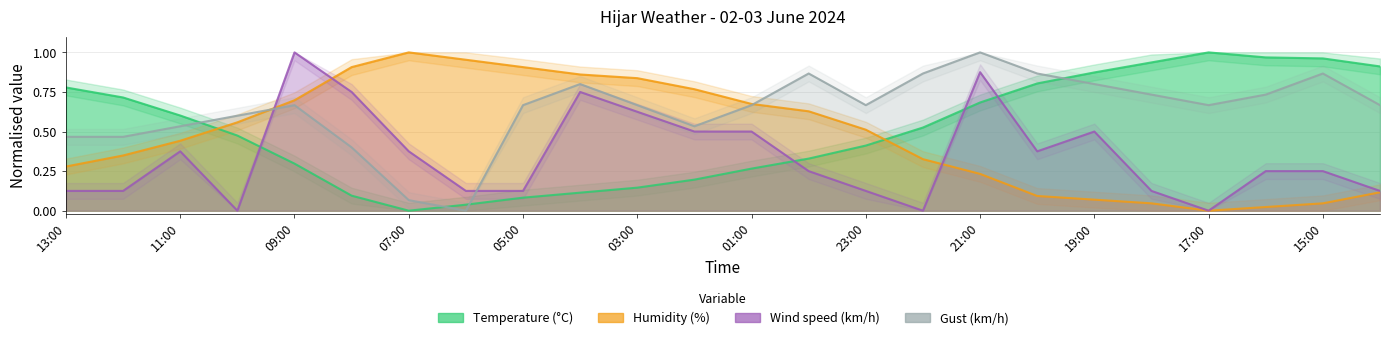

What is the difference between the maximum and minimum values in the Gust (km/h) series?

1.0